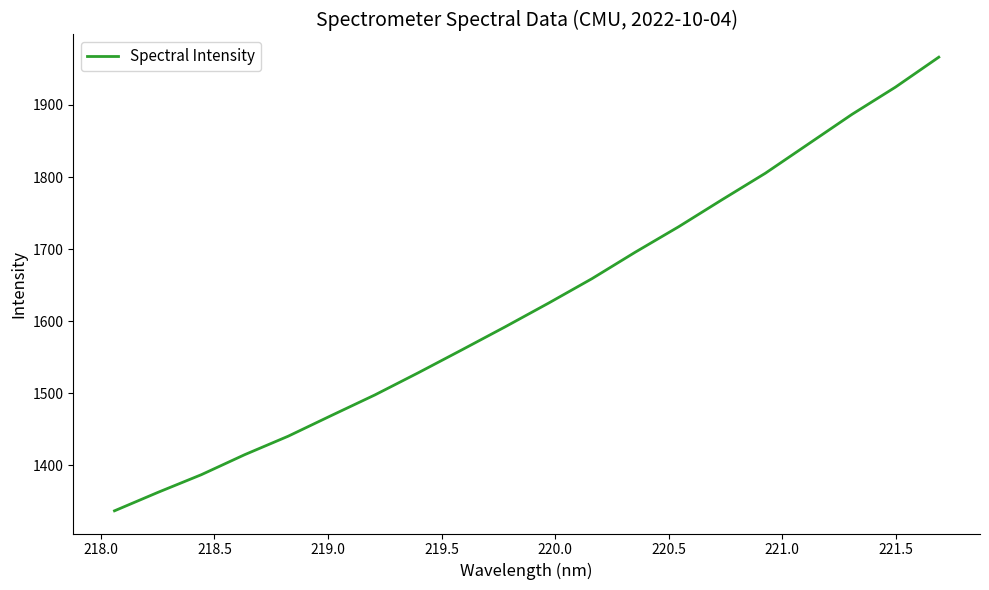

What is the minimum value shown in the chart?

1336.7